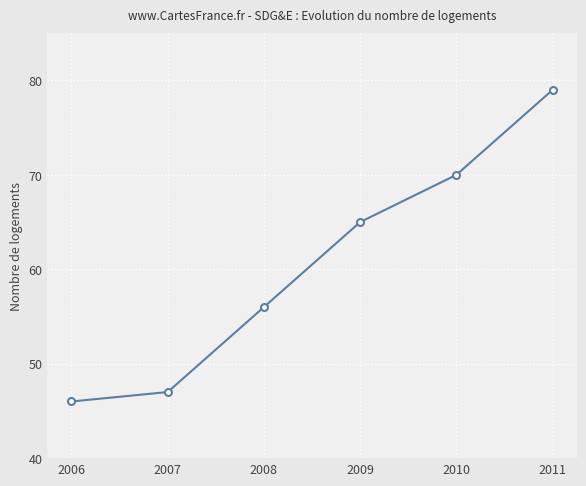

What is the value of the 6th point from the left?

79